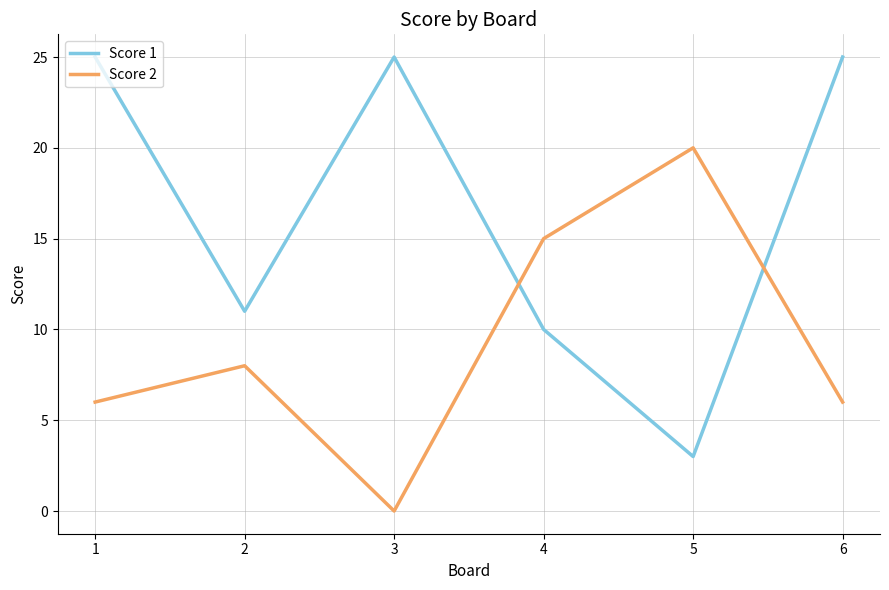

Is the value of Score 2 at 3 greater than the value of Score 1 at 5?

No